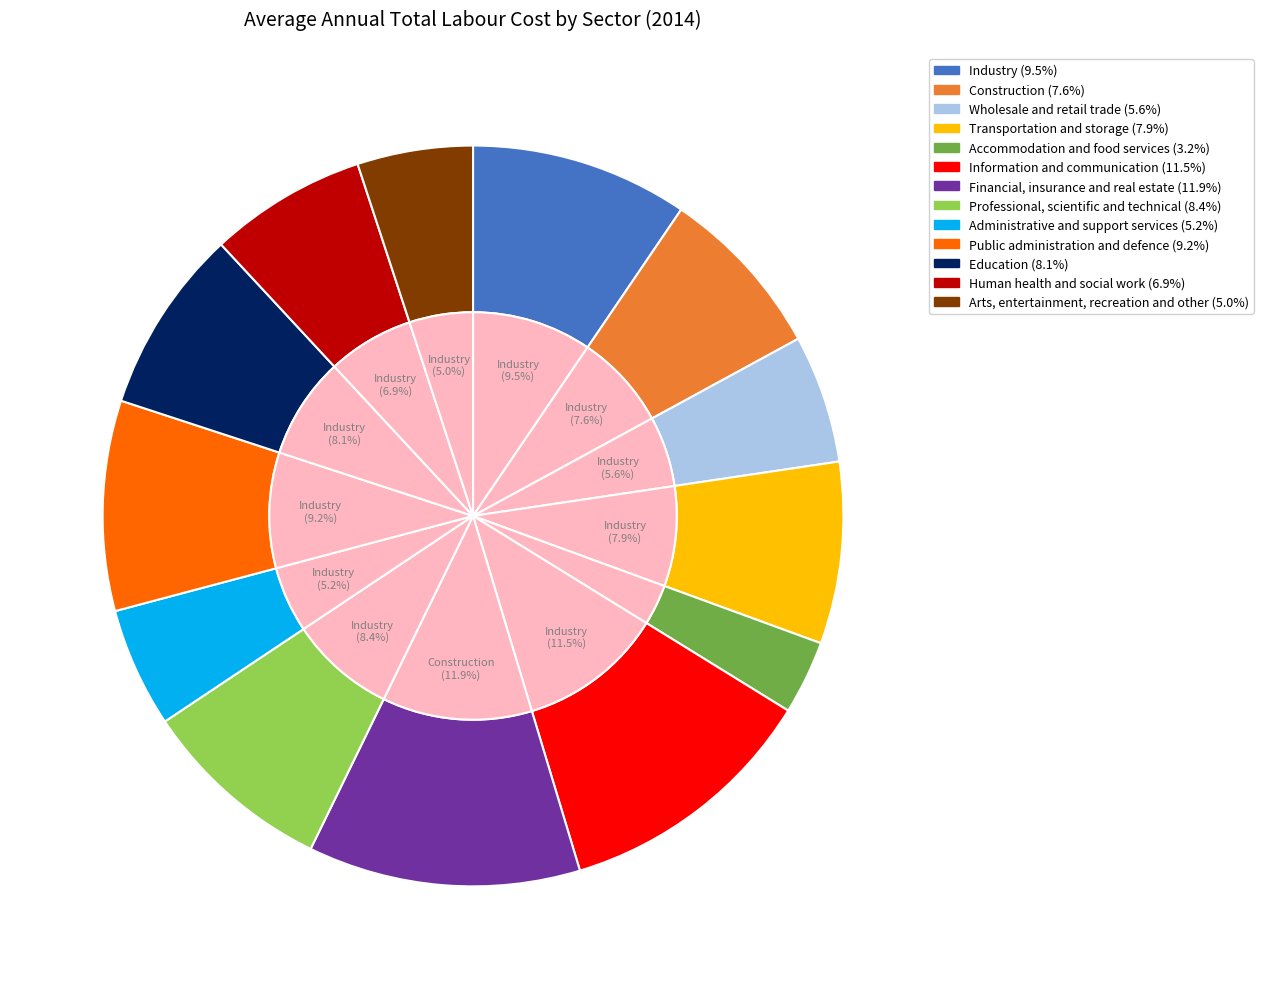

Approximately how many times larger is the value at Industry compared to Education?

1.2